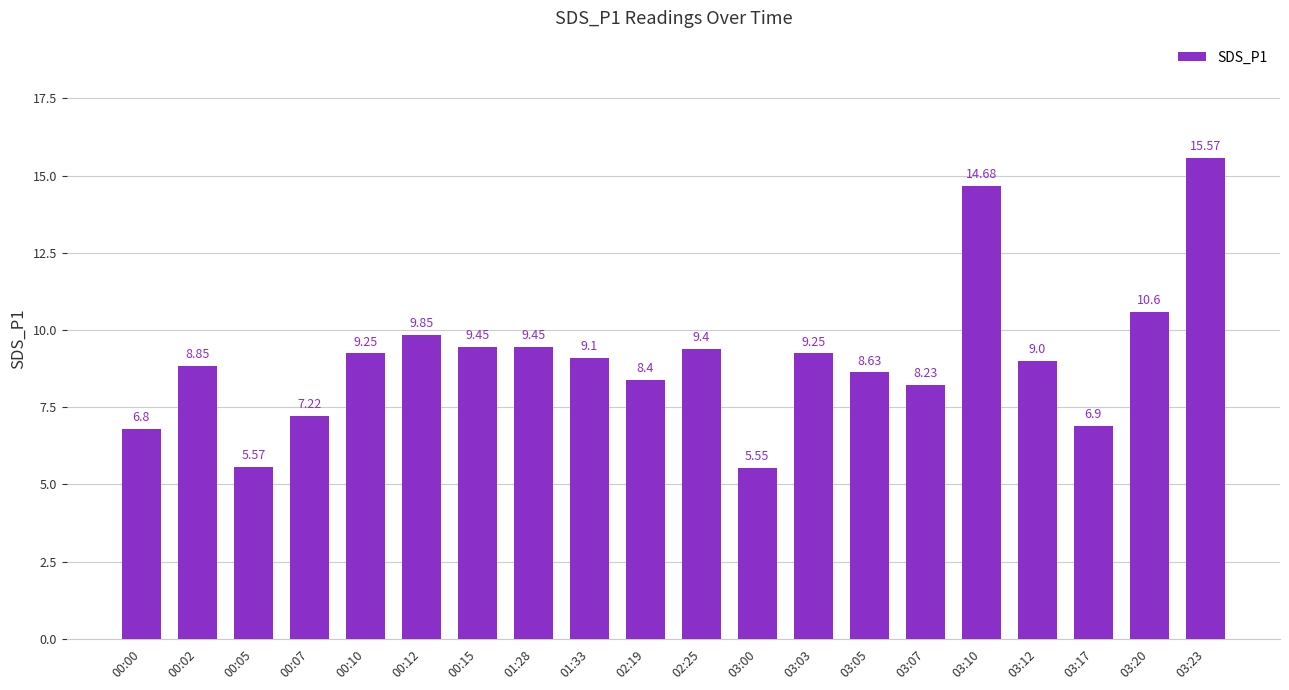

What is the maximum value shown in the chart?

15.6